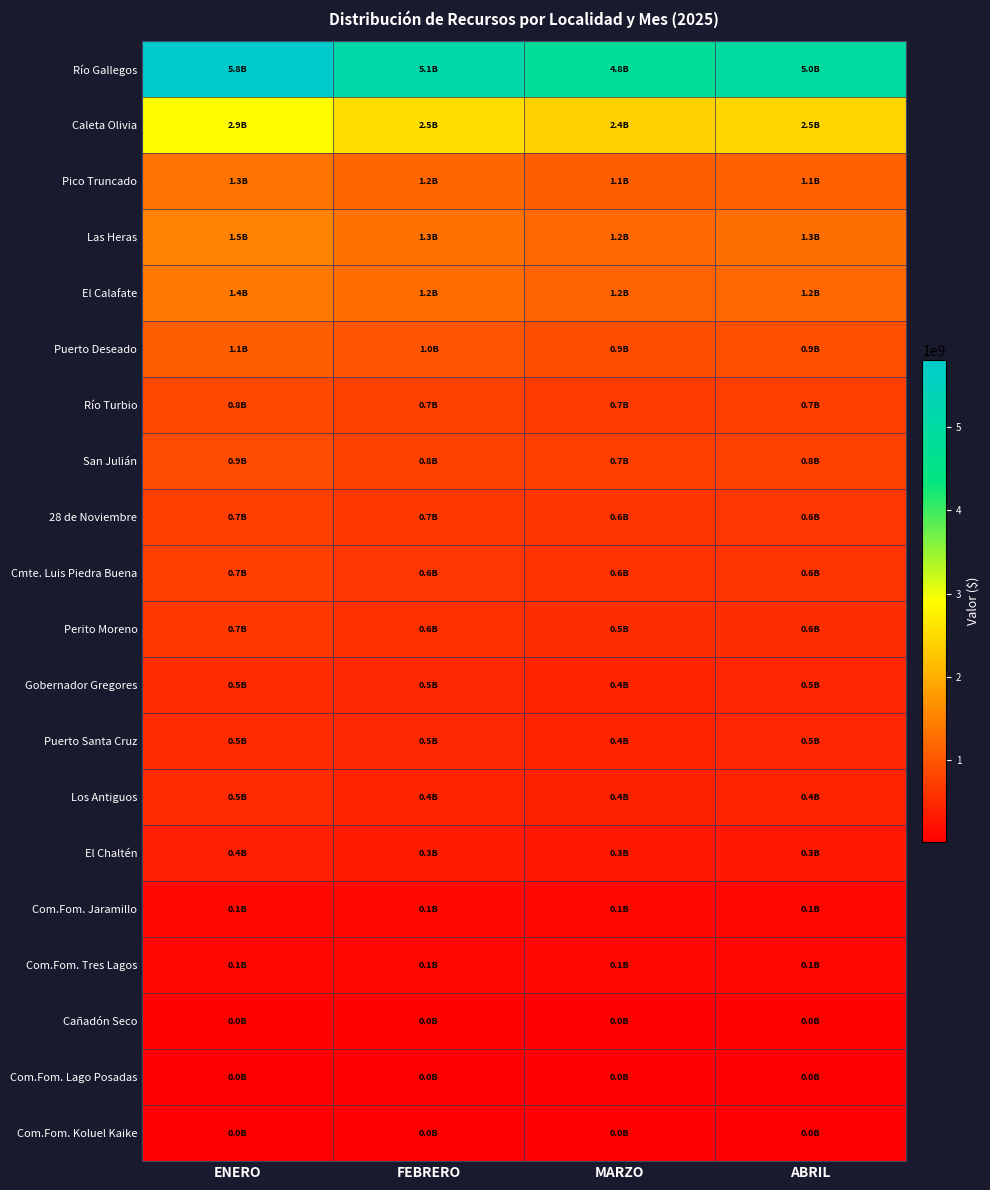

How many distinct data groups are displayed?

20